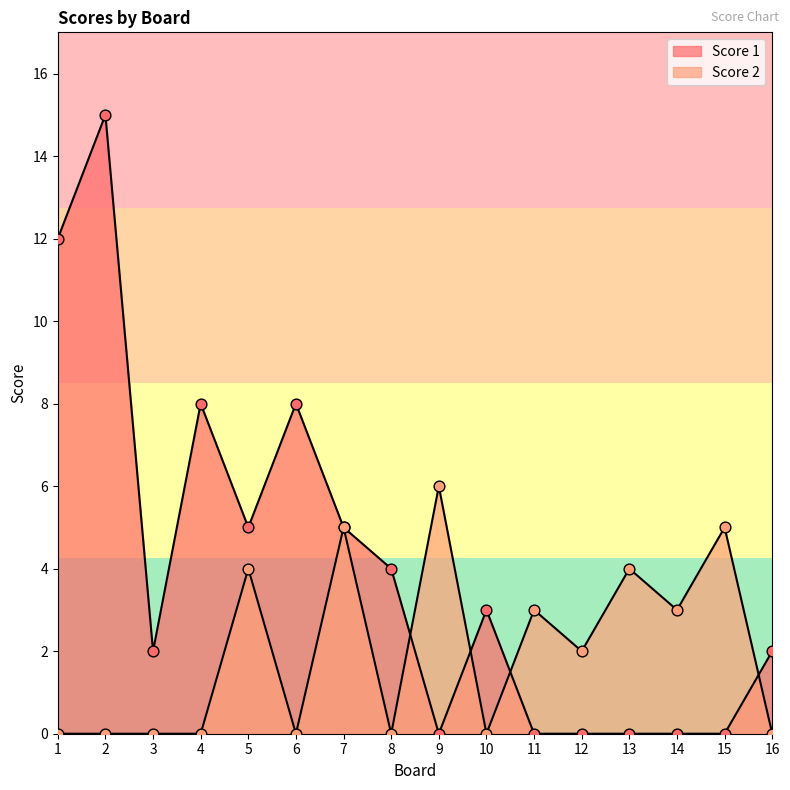

Which series has the widest spread of Y values?

Score 1